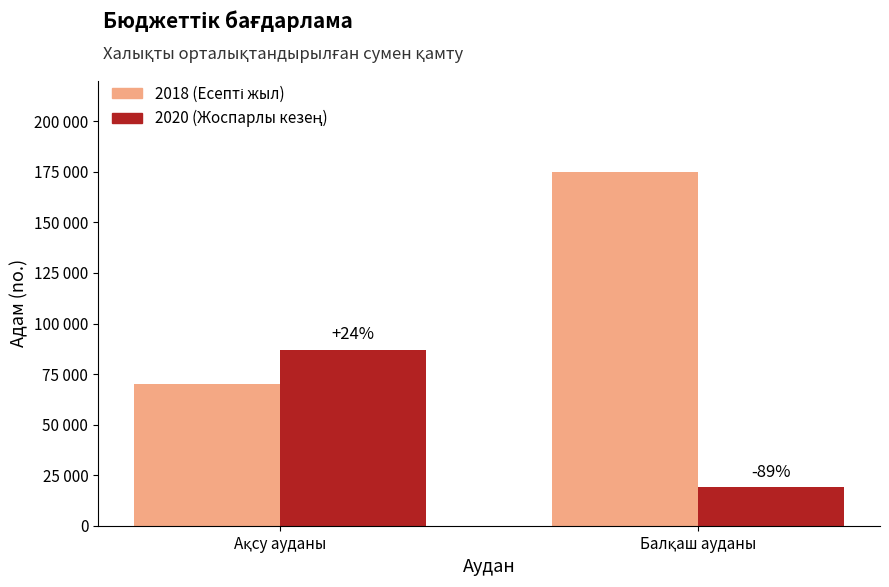

Reading left to right, what are all the values shown in this chart?

2018 (Есепті жыл): Ақсу ауданы=70021	Балқаш ауданы=174842
2020 (Жоспарлы кезең): Ақсу ауданы=87135	Балқаш ауданы=19106